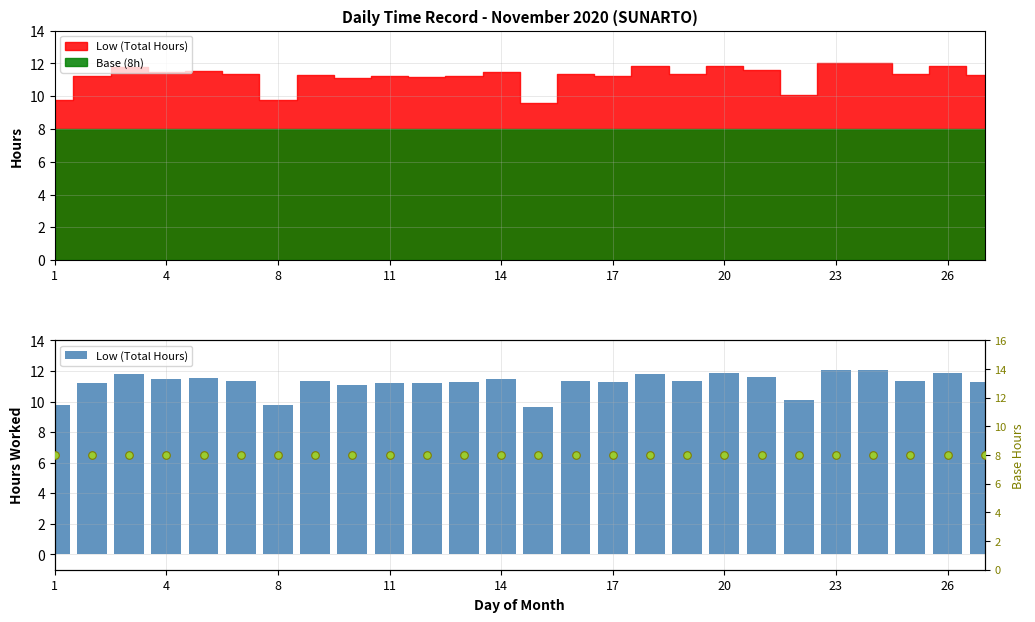

Which series reaches the minimum Y coordinate?

Base (8h)